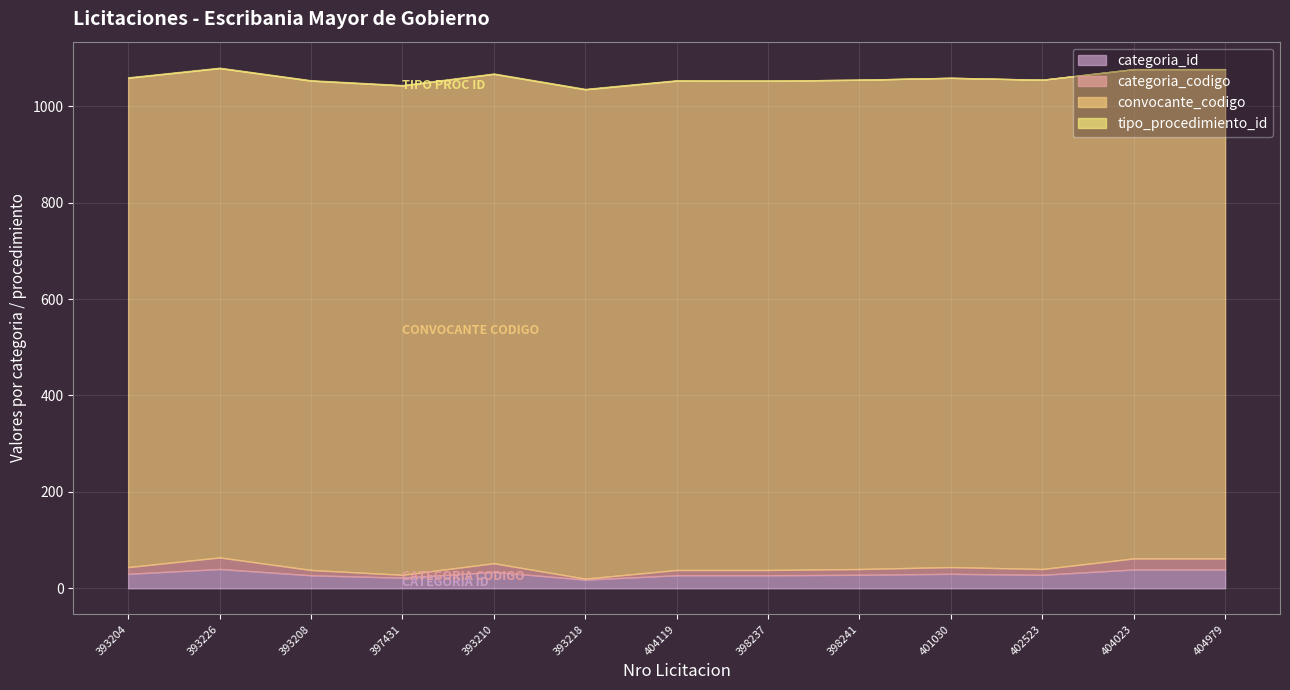

True or false: tipo_procedimiento_id and categoria_id cross at least once.

False